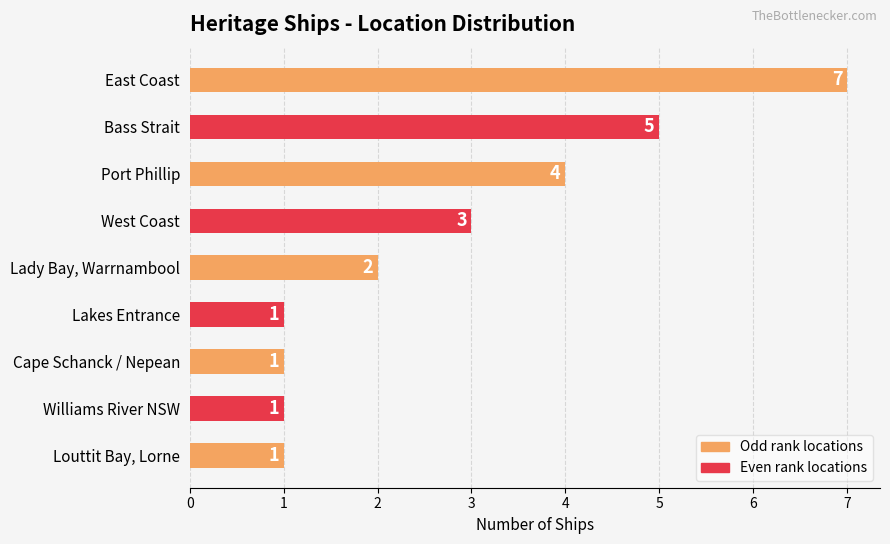

The value at Port Phillip is 4. True or false?

True